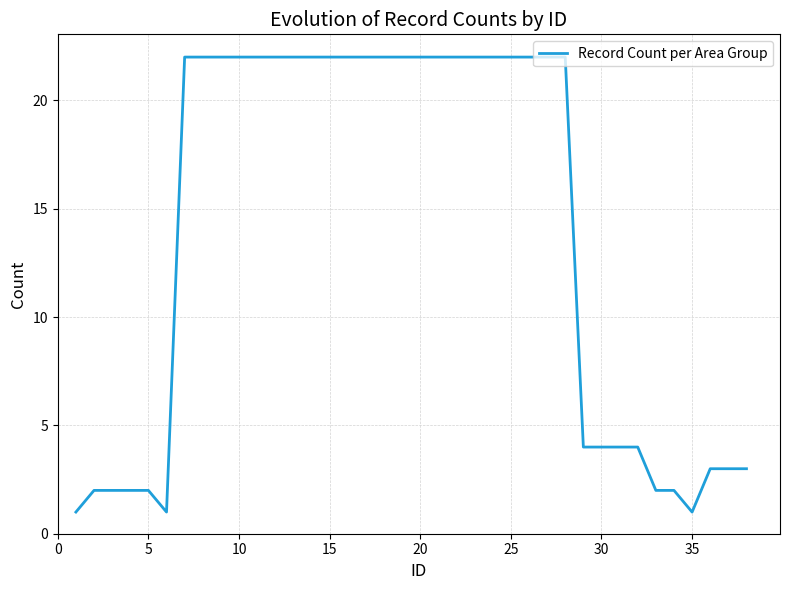

What is the difference between the maximum and minimum values?

21